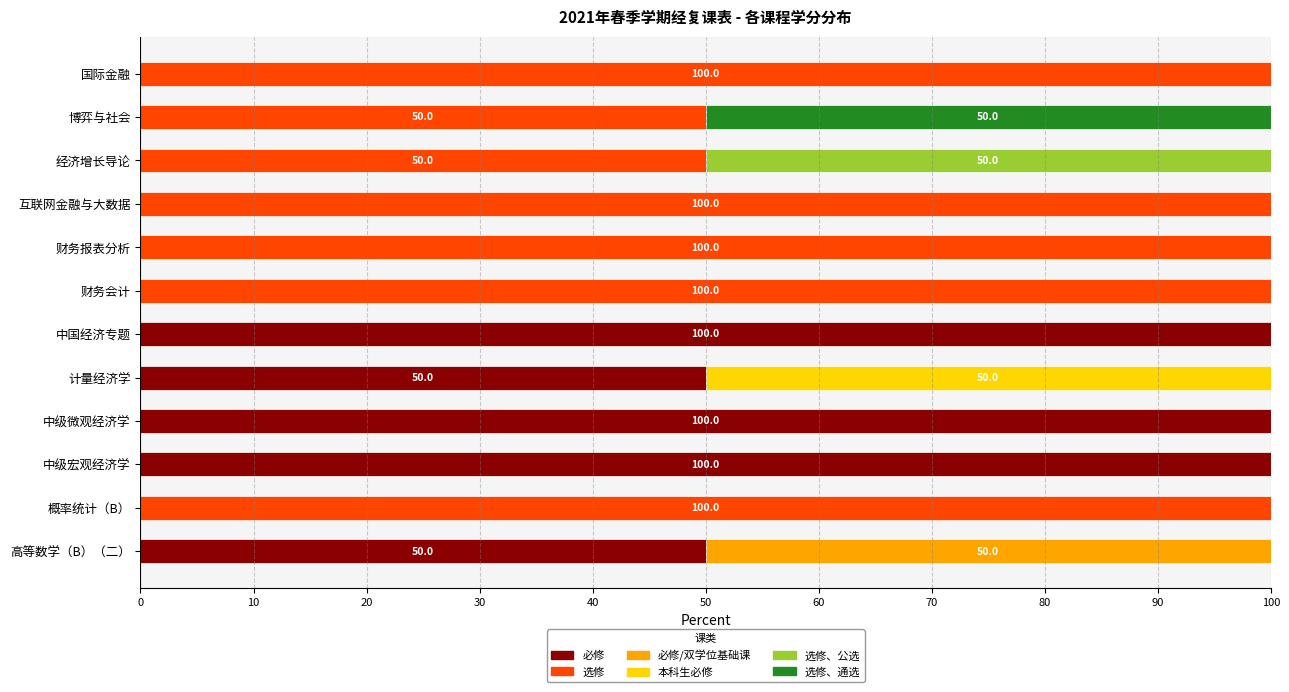

What is the total value across all series at 计量经济学?

100